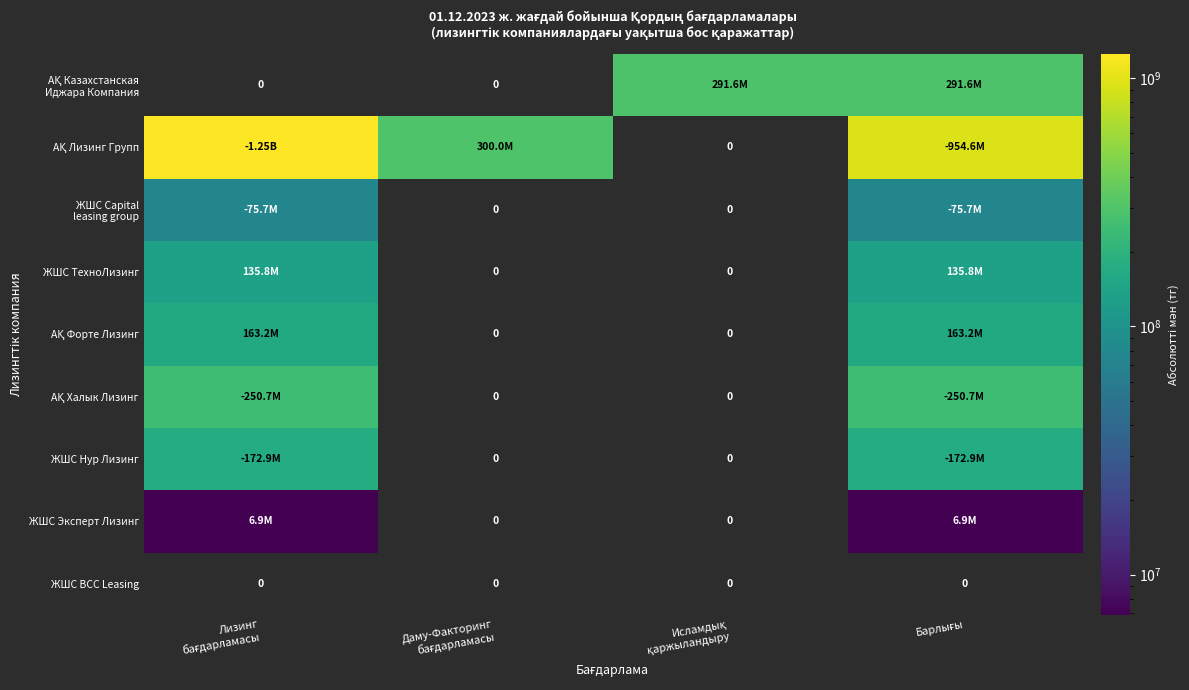

Which series has the widest spread of values?

АҚ Лизинг Групп